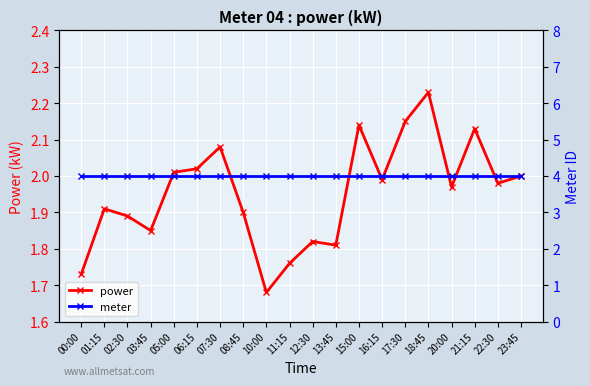

True or false: power has more than 2 points higher than both neighbors.

True